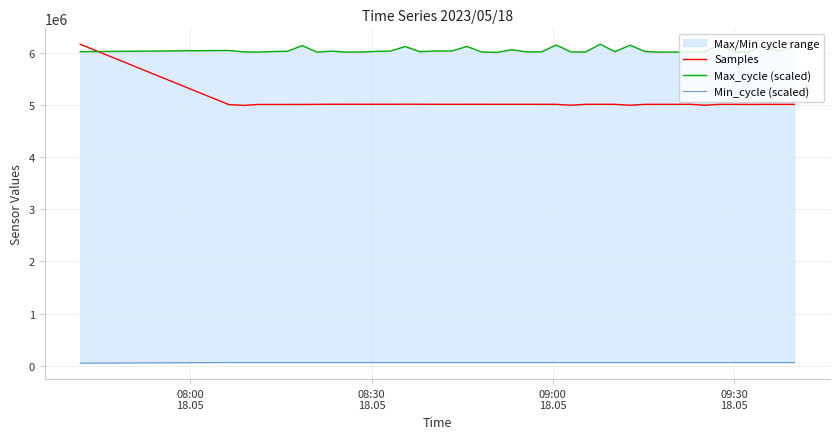

What is the difference between the maximum and minimum values in the Min_cycle (scaled) series?

13218.9